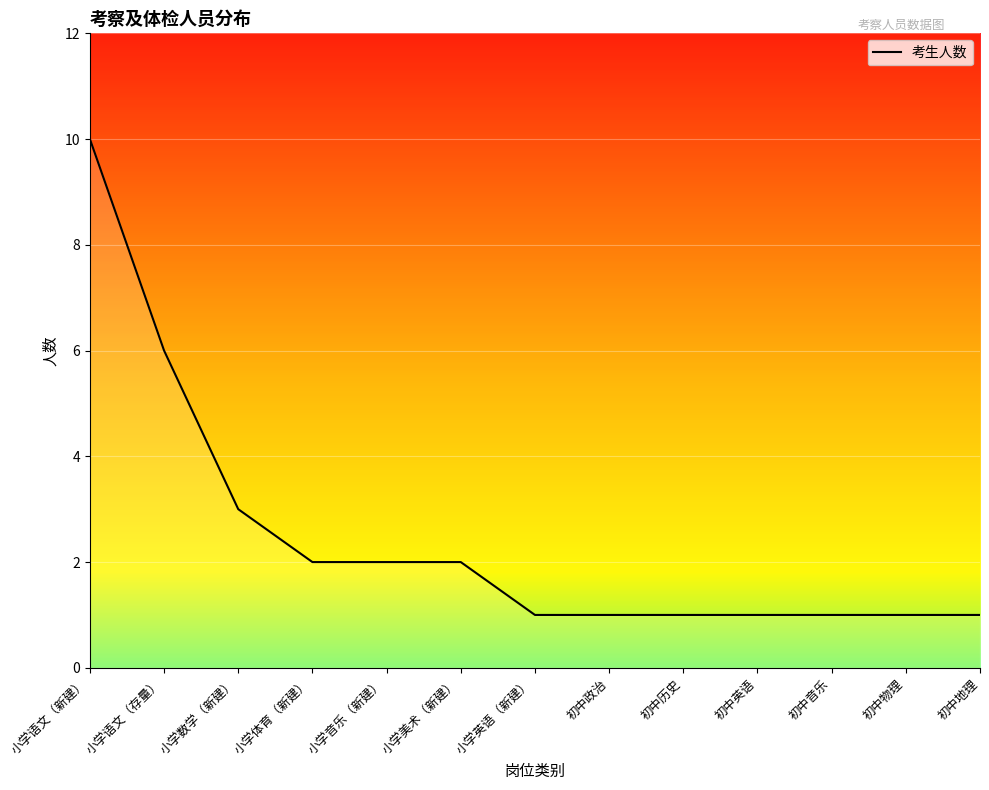

Reading left to right, extract all data points from this chart.

小学语文（新建）=10	小学语文（存量）=6	小学数学（新建）=3	小学体育（新建）=2	小学音乐（新建）=2	小学美术（新建）=2	小学英语（新建）=1	初中政治=1	初中历史=1	初中英语=1	初中音乐=1	初中物理=1	初中地理=1